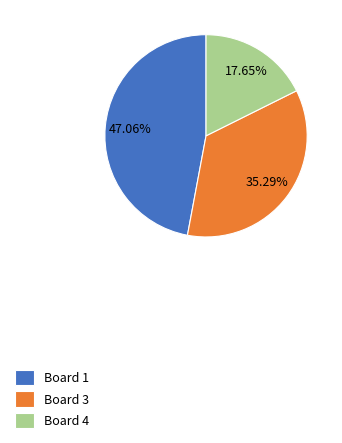

The Board 4 slice represents 18% of the pie. True or false?

True